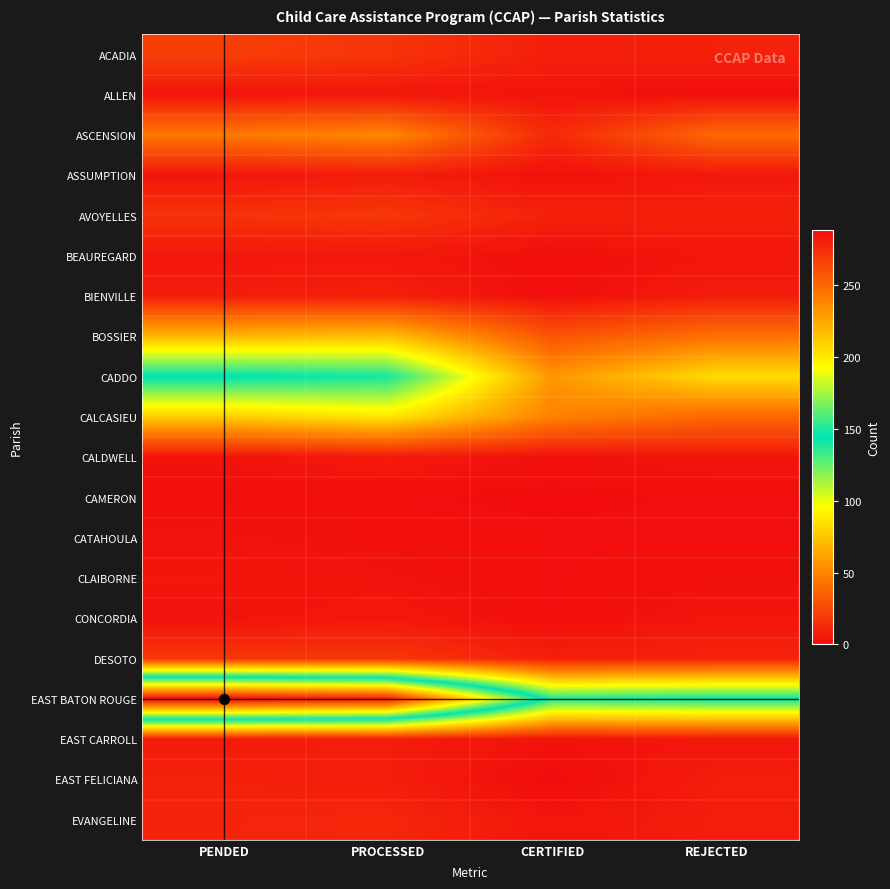

Reading left to right, extract all data points from this chart.

ACADIA: PENDED=21	PROCESSED=17	CERTIFIED=8	REJECTED=9
ALLEN: PENDED=4	PROCESSED=4	CERTIFIED=3	REJECTED=1
ASCENSION: PENDED=45	PROCESSED=51	CERTIFIED=12	REJECTED=39
ASSUMPTION: PENDED=4	PROCESSED=7	CERTIFIED=2	REJECTED=5
AVOYELLES: PENDED=16	PROCESSED=18	CERTIFIED=9	REJECTED=9
BEAUREGARD: PENDED=5	PROCESSED=5	CERTIFIED=1	REJECTED=4
BIENVILLE: PENDED=7	PROCESSED=8	CERTIFIED=1	REJECTED=7
BOSSIER: PENDED=69	PROCESSED=72	CERTIFIED=30	REJECTED=42
CADDO: PENDED=145	PROCESSED=140	CERTIFIED=57	REJECTED=83
CALCASIEU: PENDED=77	PROCESSED=87	CERTIFIED=49	REJECTED=38
CALDWELL: PENDED=3	PROCESSED=6	CERTIFIED=2	REJECTED=4
CAMERON: PENDED=1	PROCESSED=1	CERTIFIED=0	REJECTED=1
CATAHOULA: PENDED=3	PROCESSED=2	CERTIFIED=1	REJECTED=1
CLAIBORNE: PENDED=4	PROCESSED=3	CERTIFIED=1	REJECTED=2
CONCORDIA: PENDED=3	PROCESSED=5	CERTIFIED=1	REJECTED=4
DESOTO: PENDED=18	PROCESSED=18	CERTIFIED=8	REJECTED=10
EAST BATON ROUGE: PENDED=288	PROCESSED=280	CERTIFIED=138	REJECTED=142
EAST CARROLL: PENDED=6	PROCESSED=7	CERTIFIED=3	REJECTED=4
EAST FELICIANA: PENDED=9	PROCESSED=7	CERTIFIED=0	REJECTED=7
EVANGELINE: PENDED=10	PROCESSED=11	CERTIFIED=4	REJECTED=7